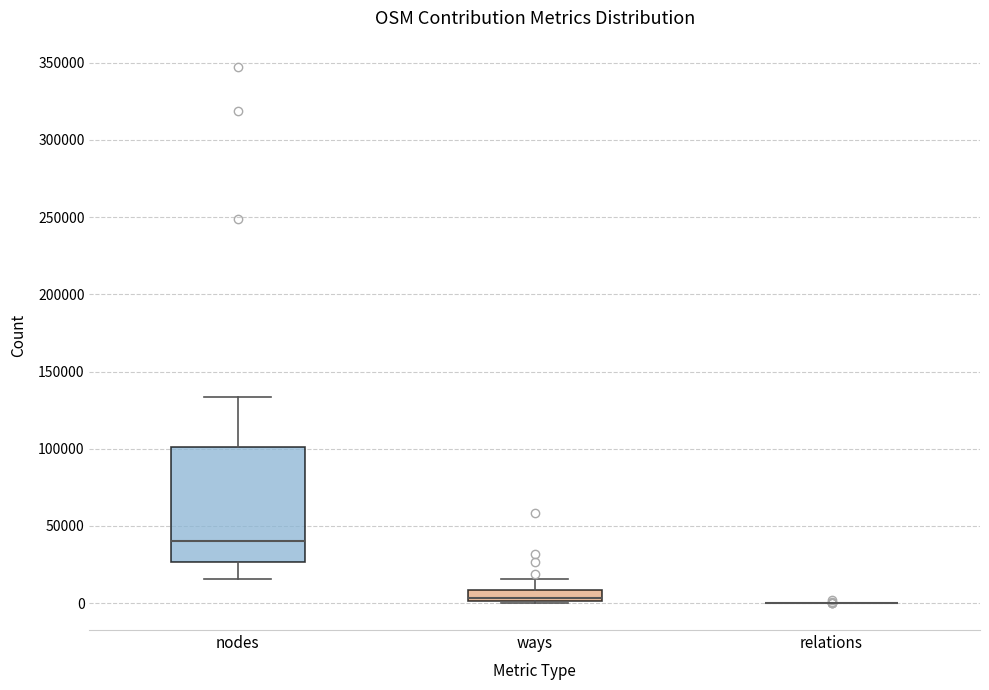

Comparing the boxes themselves (not the whiskers), which one is the tallest?

nodes